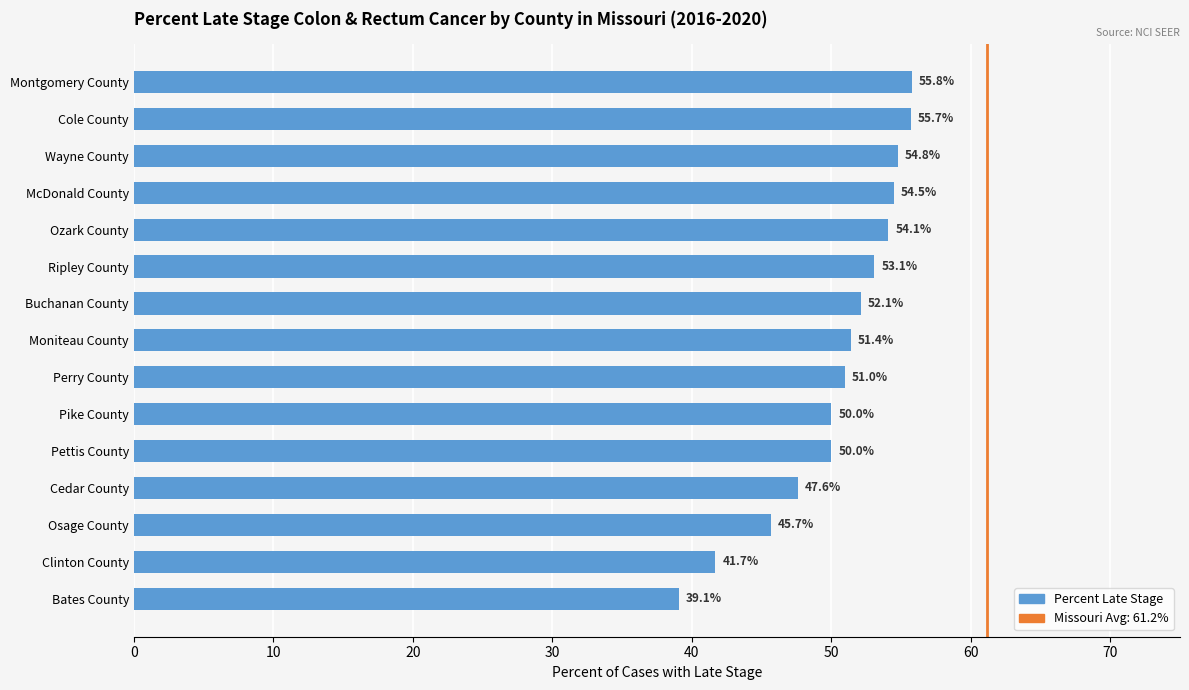

Which label corresponds to the largest value in the chart?

Montgomery County